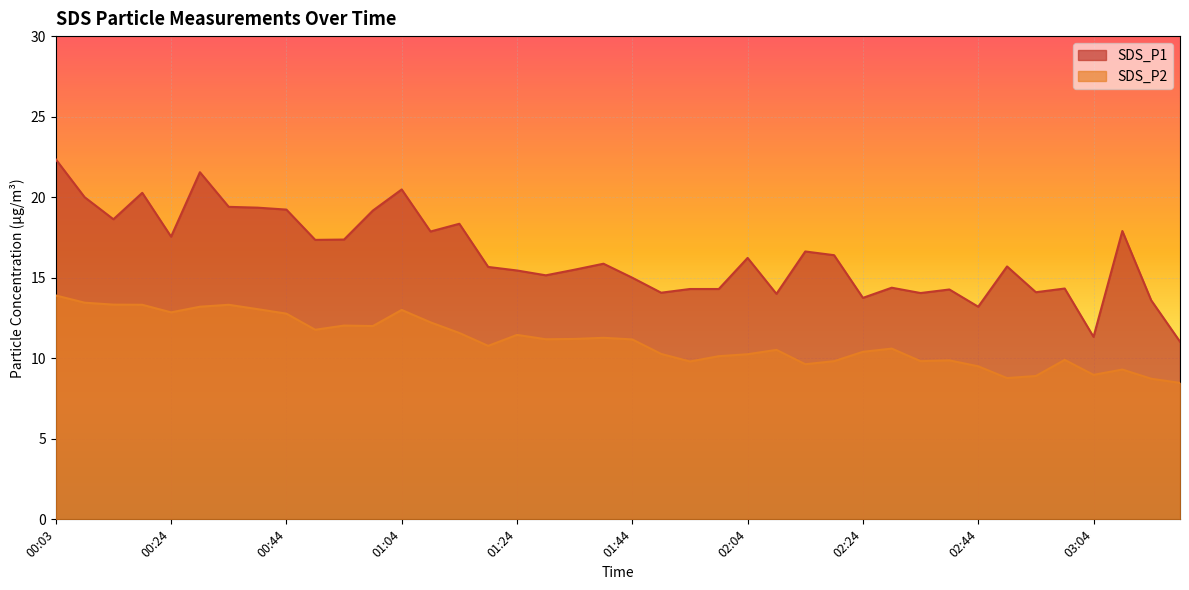

What is the difference between the second highest and minimum values in the SDS_P1 series?

10.5